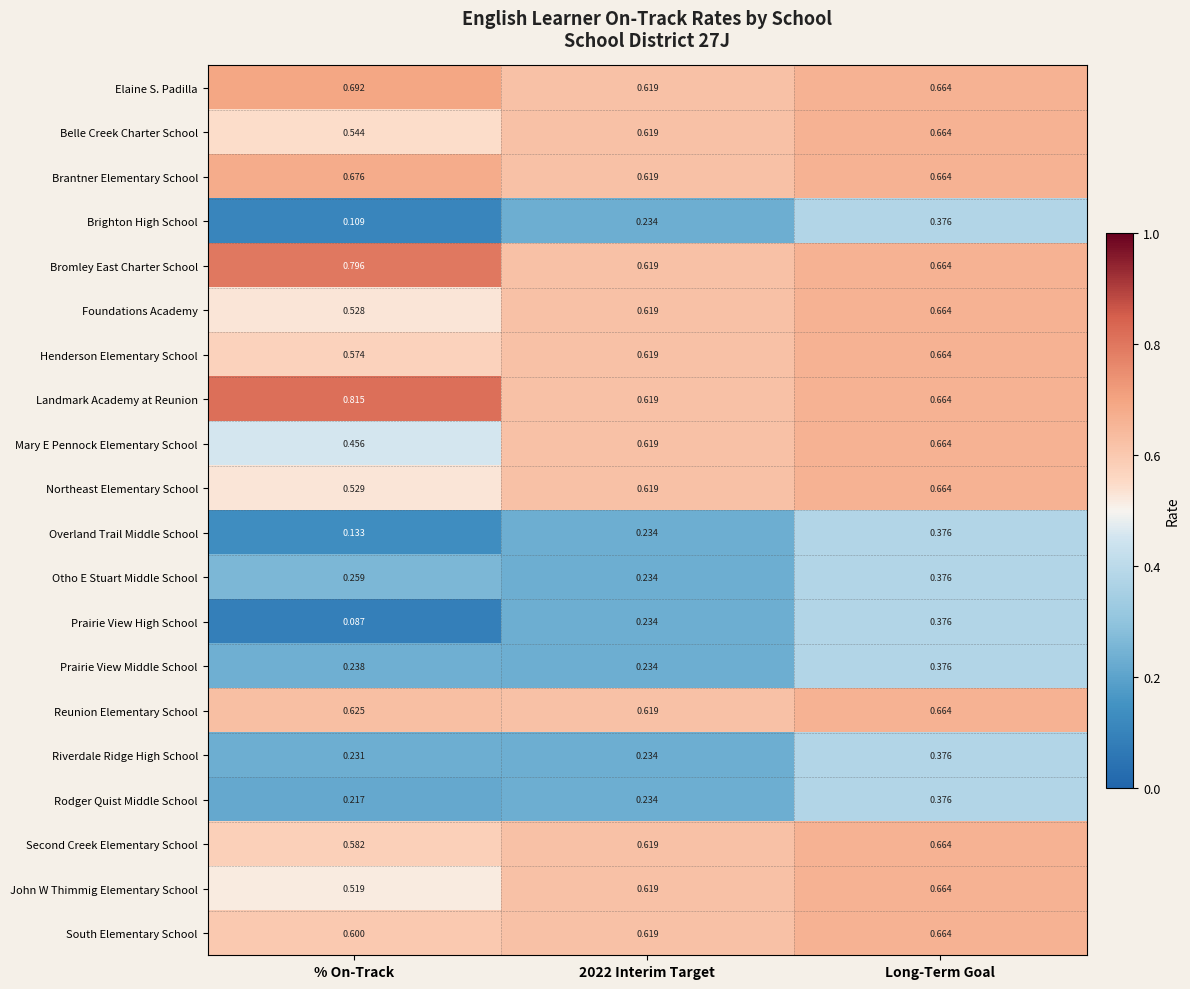

At which category does the chart reach its minimum across all series?

% On-Track